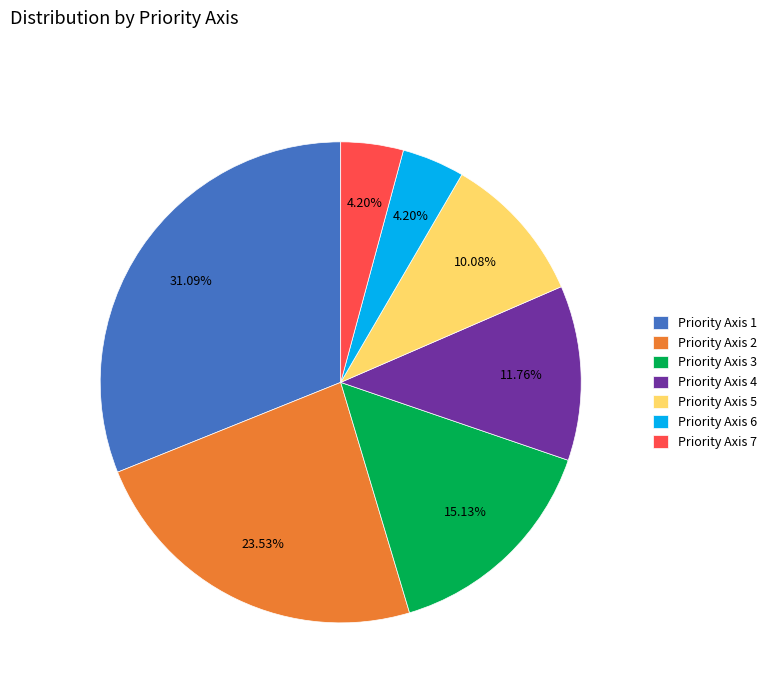

To the nearest percent, what percentage of the pie is Priority Axis 3?

15%